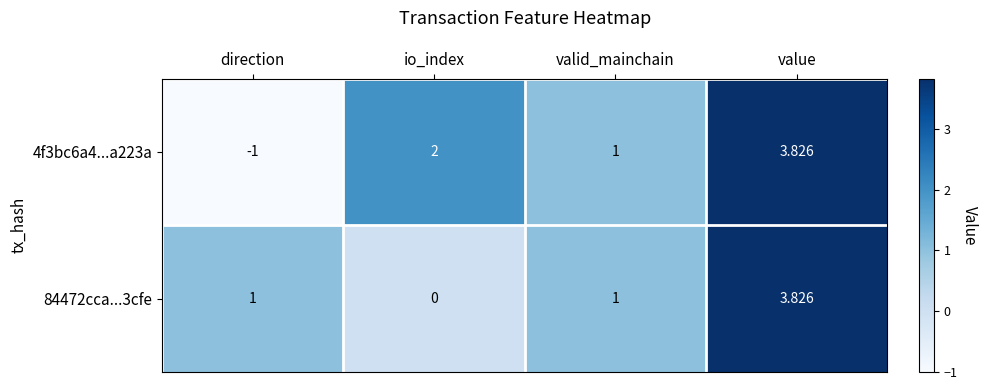

At which label does 4f3bc6a4...a223a reach its minimum?

direction